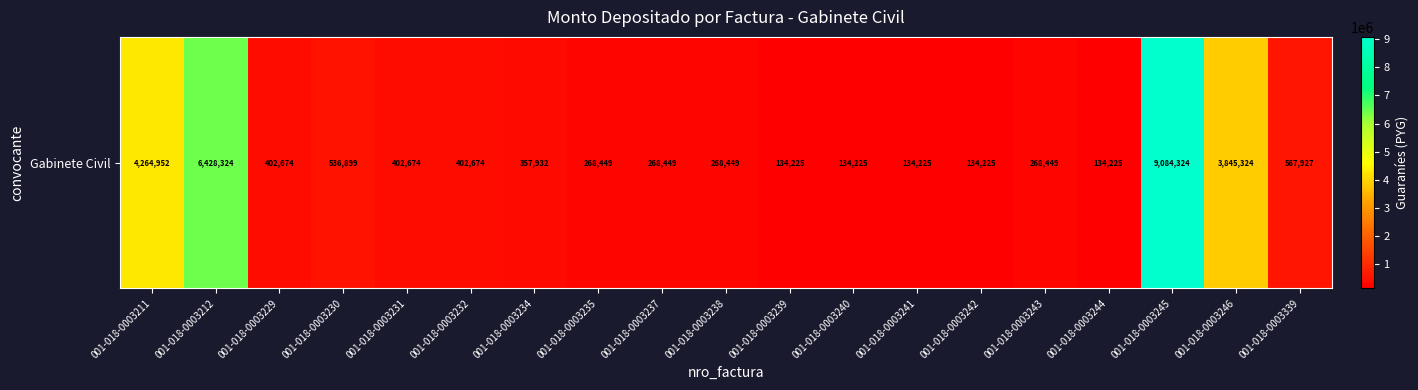

What is the average value?

1475717